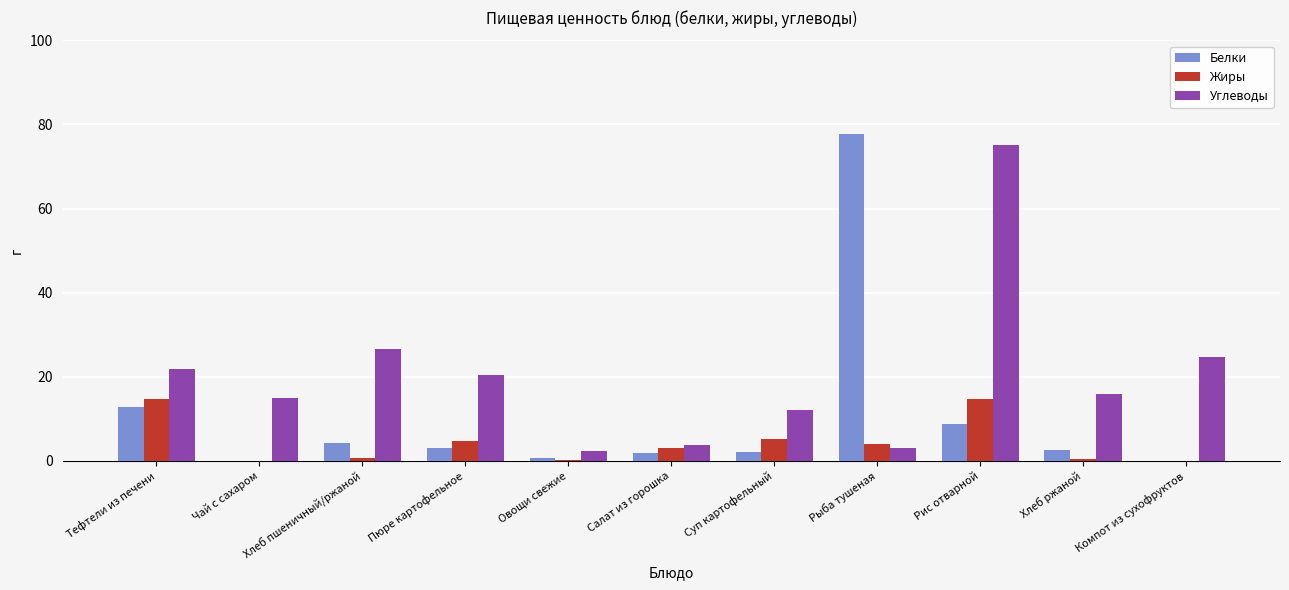

Is it true that Белки equals 4.3 at Хлеб пшеничный/ржаной?

True